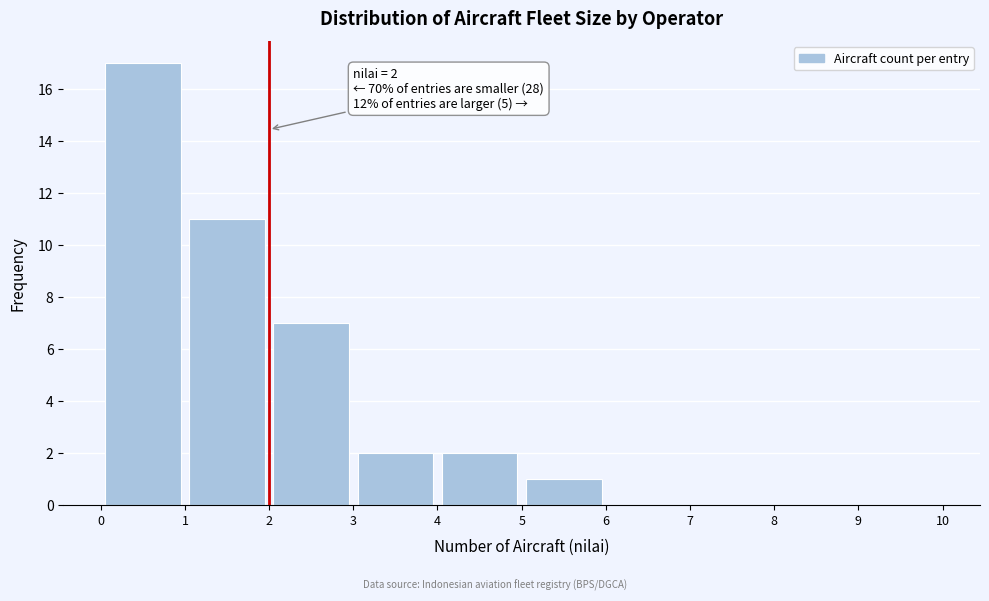

Over which range of the x-axis is the bar tallest?

0 to 1